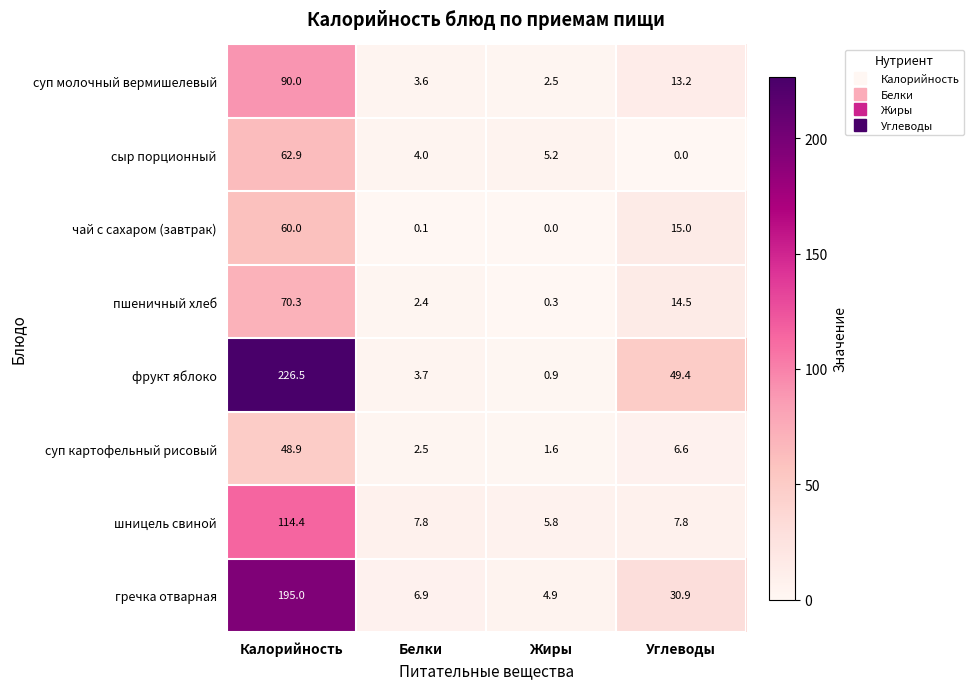

Is it true that фрукт яблоко equals 3.7 at Белки?

True